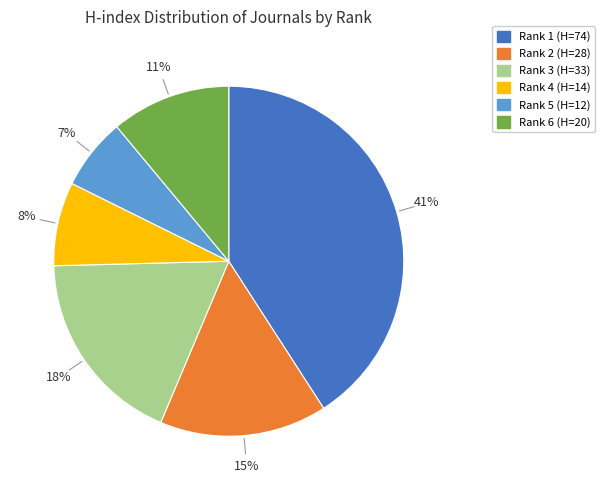

To the nearest percent, what is the average slice percentage?

17%